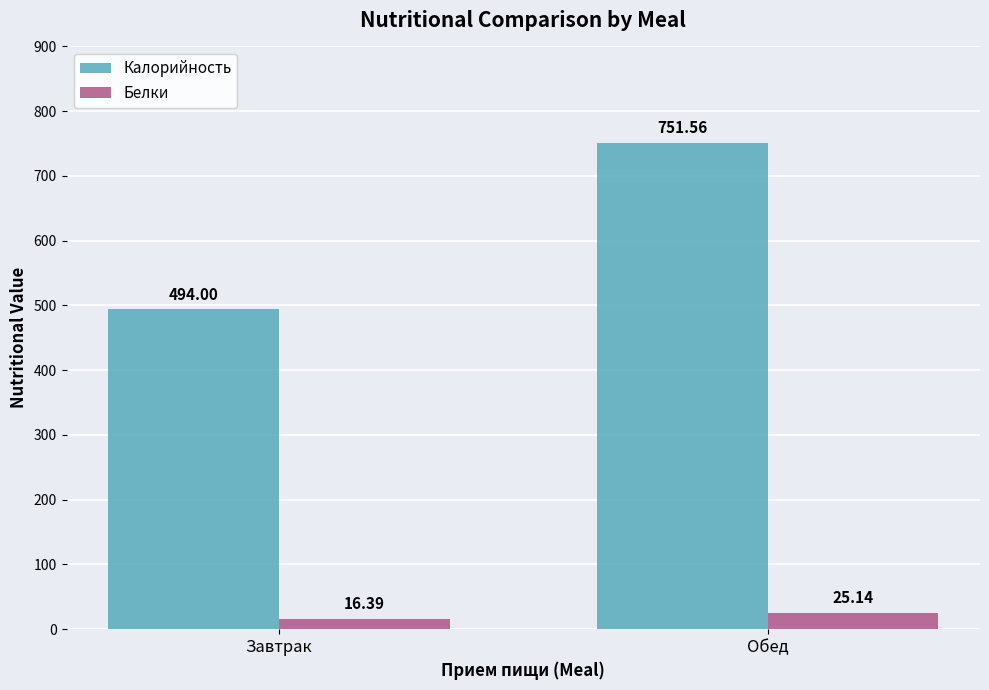

Reading left to right, extract all data points from this chart.

Калорийность: Завтрак=494.0	Обед=751.6
Белки: Завтрак=16.4	Обед=25.1